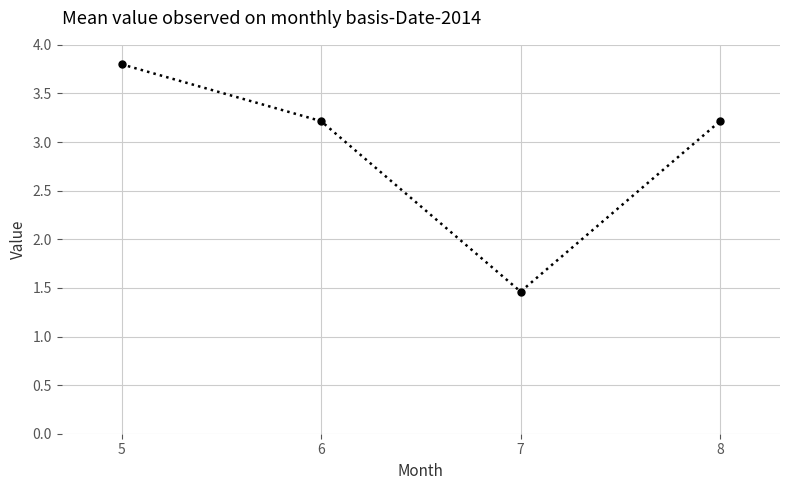

Where is the first local minimum?

7